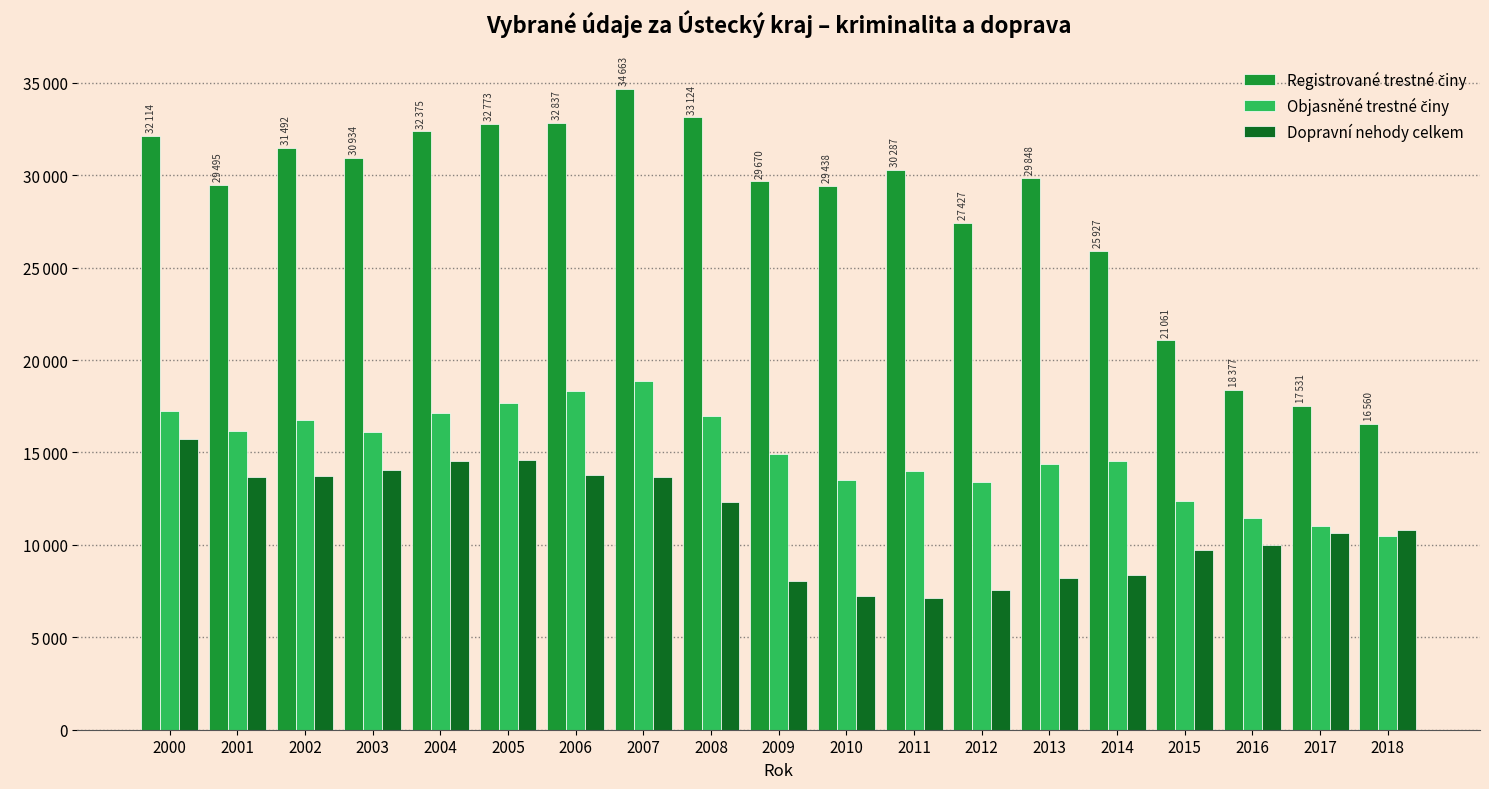

What is the difference between the highest and lowest values at 2006?

19082